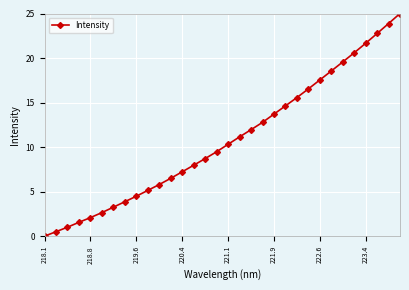

What is the difference between the maximum and minimum values?

25.0